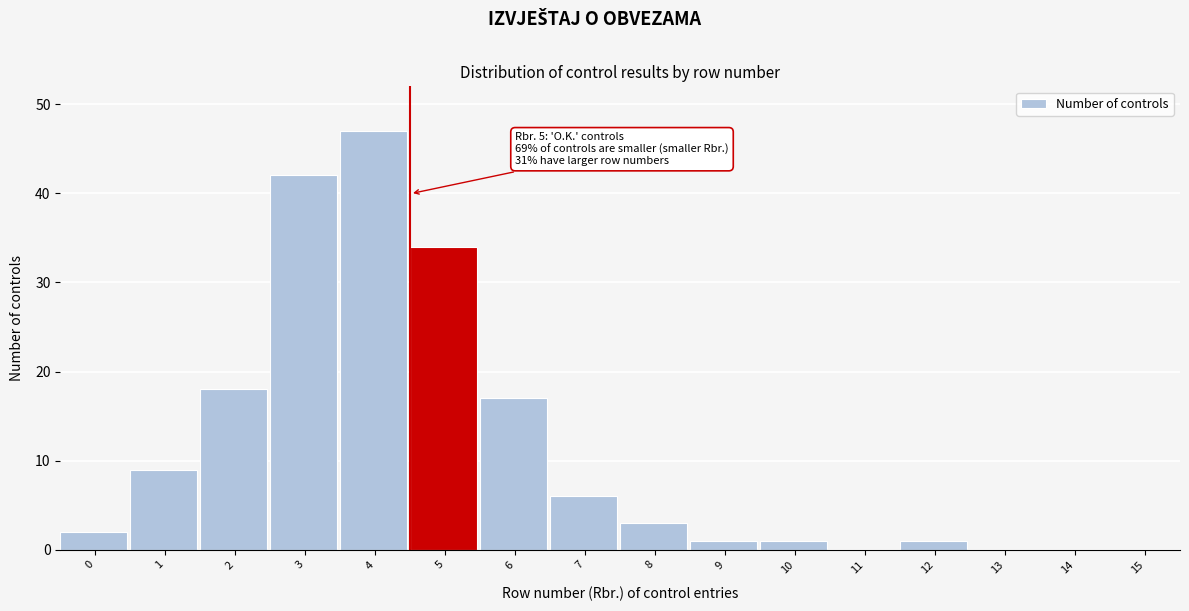

Reading left to right, transcribe all the data shown in this chart.

0=2	1=9	2=18	3=42	4=47	5=34	6=17	7=6	8=3	9=1	10=1	11=0	12=1	13=0	14=0	15=0